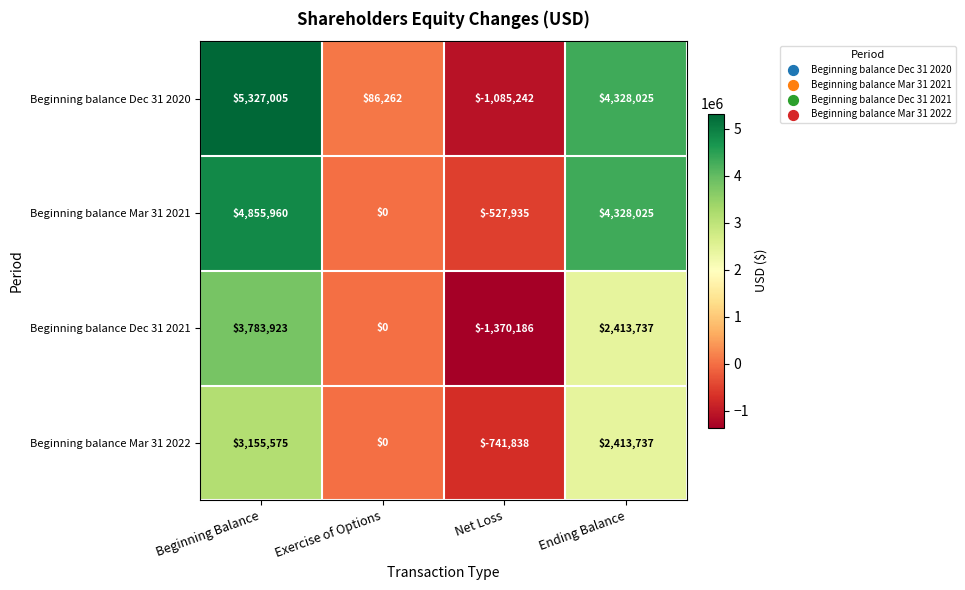

Which series changed the most between Beginning Balance and Ending Balance?

Beginning balance Dec 31 2021